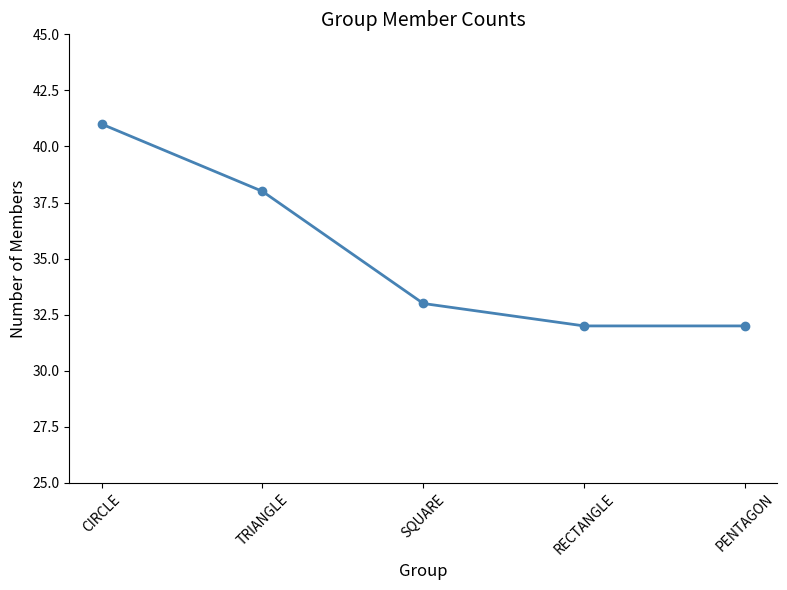

What is the ratio of the value at RECTANGLE to the value at SQUARE?

1.0